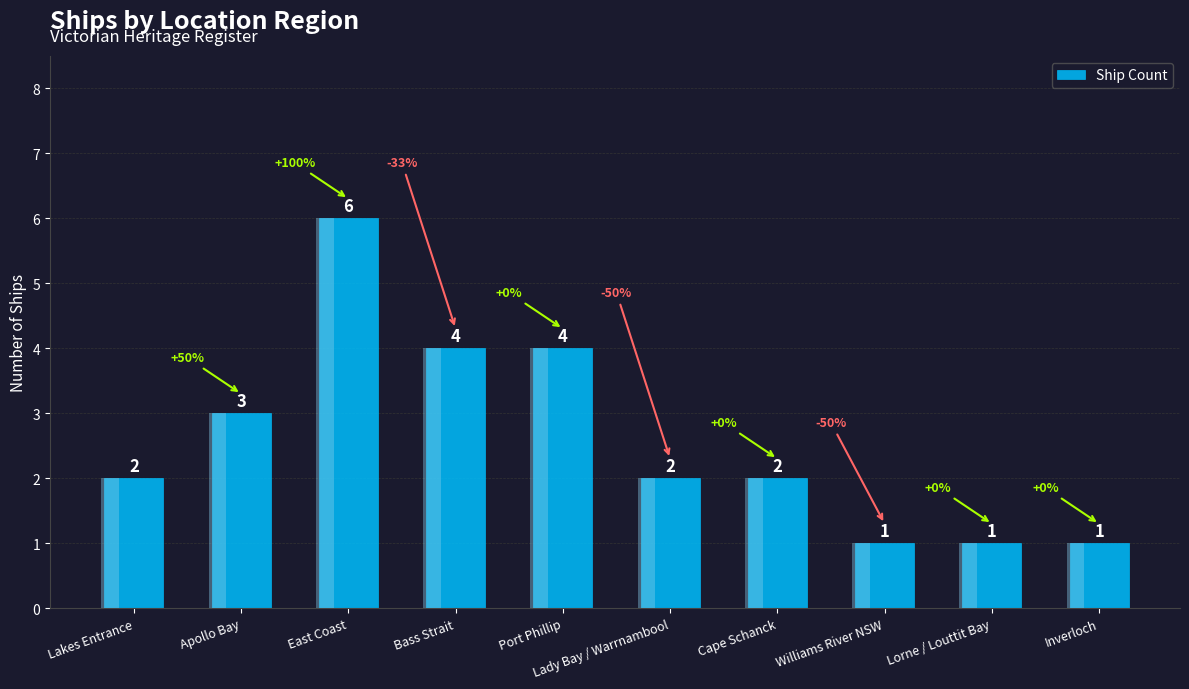

What is the average value?

3